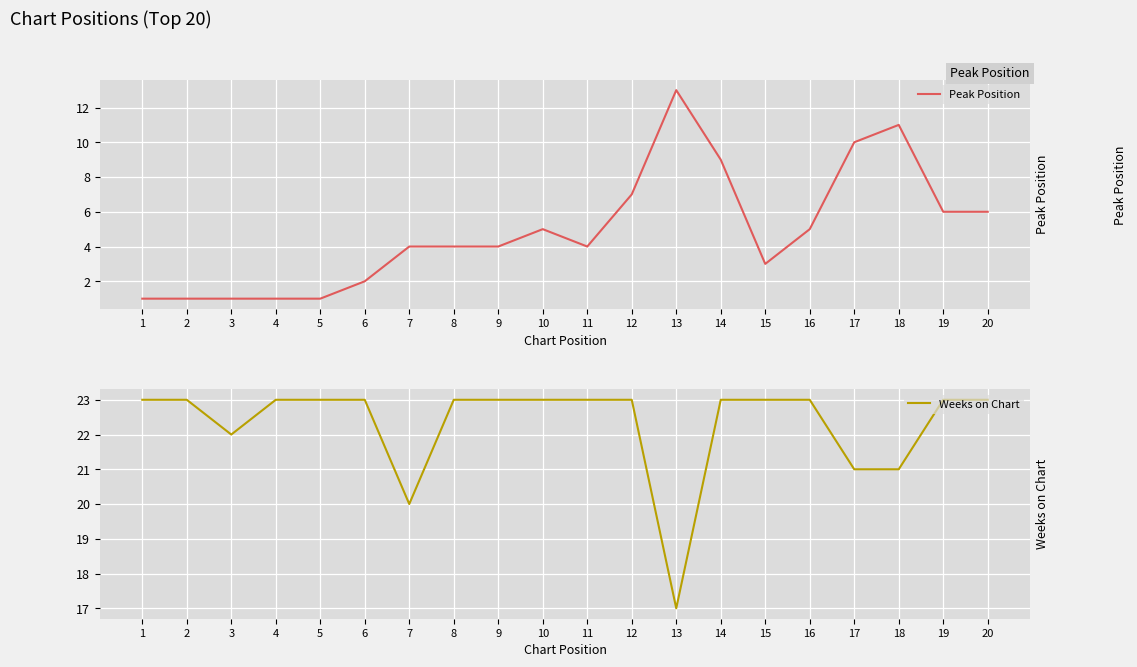

True or false: Peak Position and Weeks on Chart intersect in this chart.

False